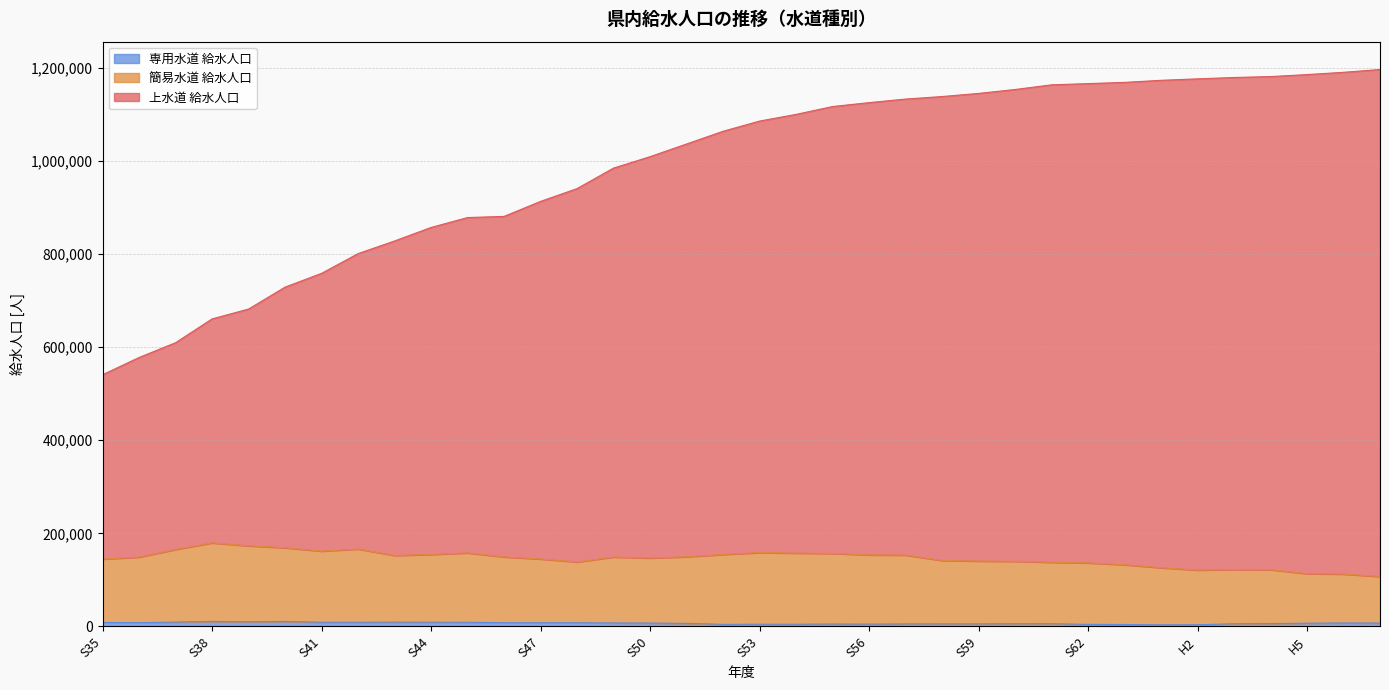

How many distinct data groups are displayed?

3